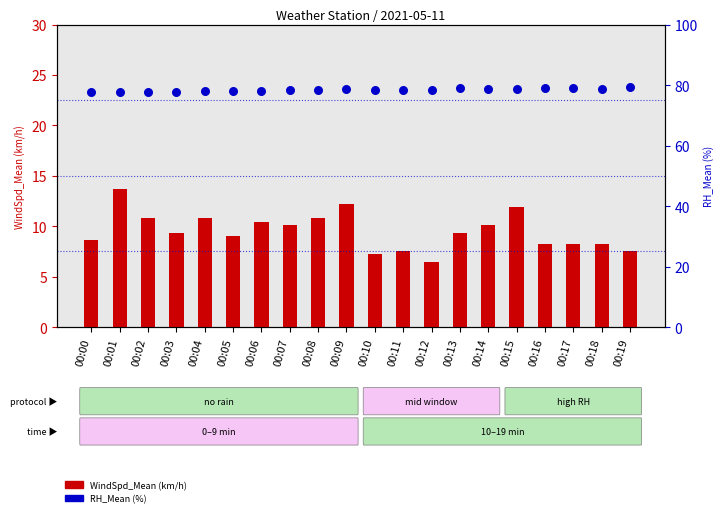

At how many categories does at least one series exceed 41?

20